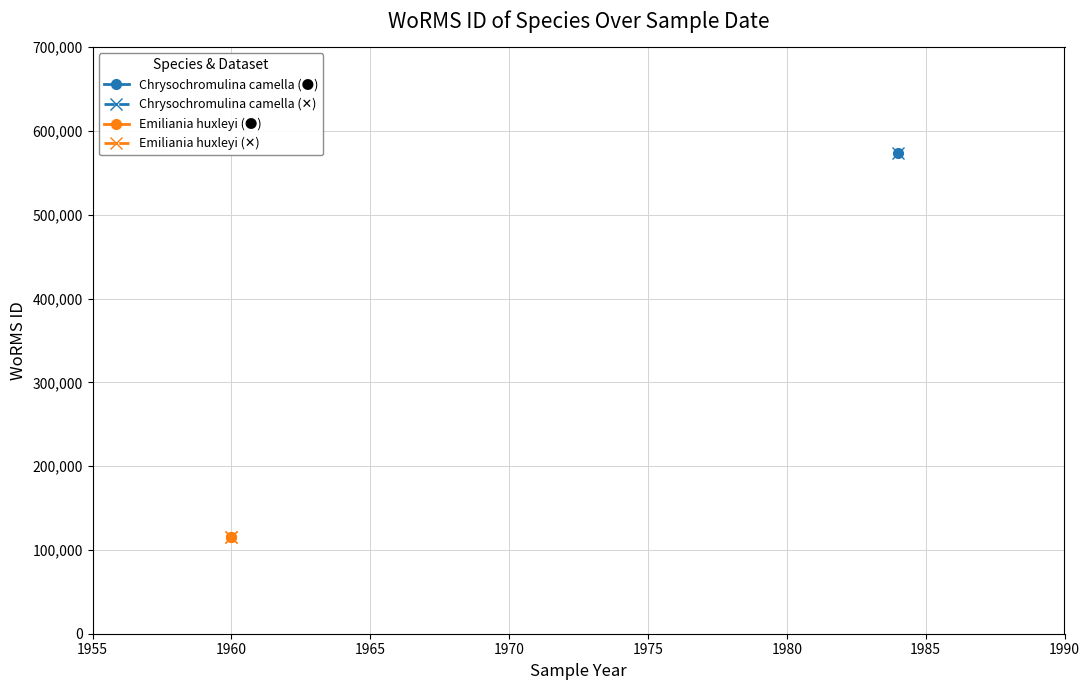

The Chrysochromulina camella series shows 1022960 at 25-08-1984. True or false?

False